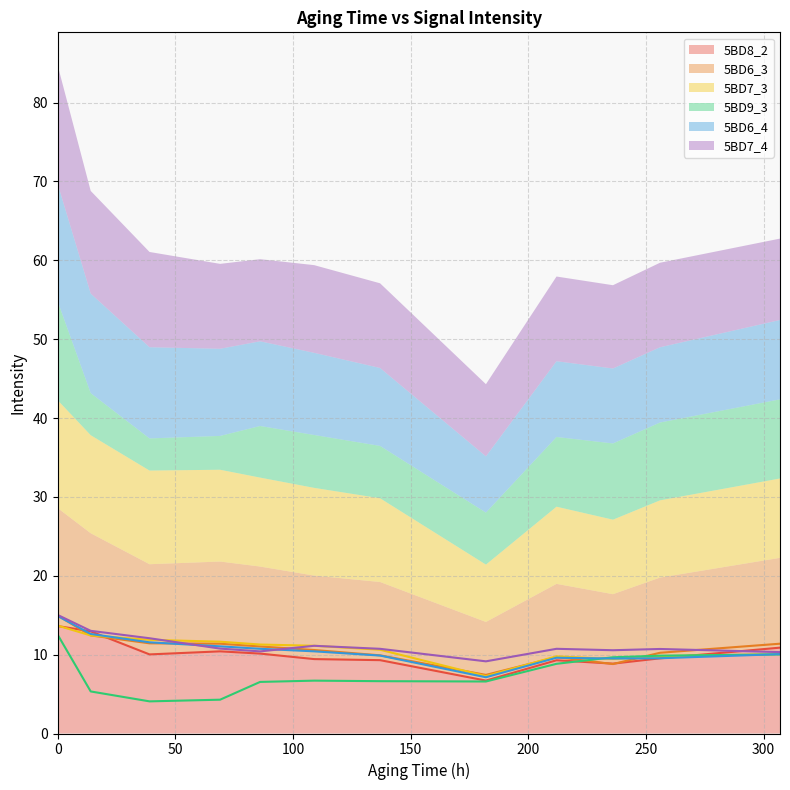

What is the difference between the 5BD7_4 values at 14 and 39?

0.9